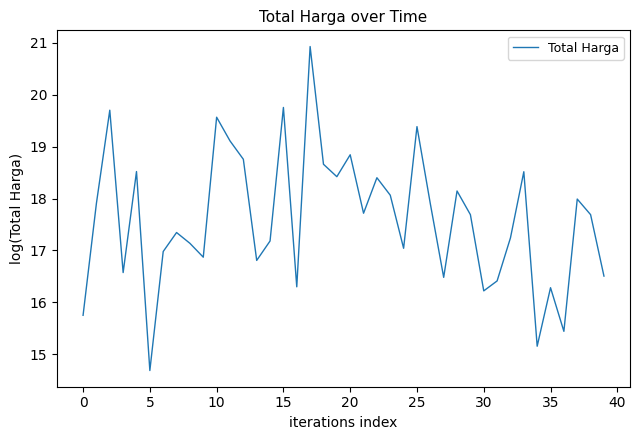

What is the smallest value displayed?

14.7